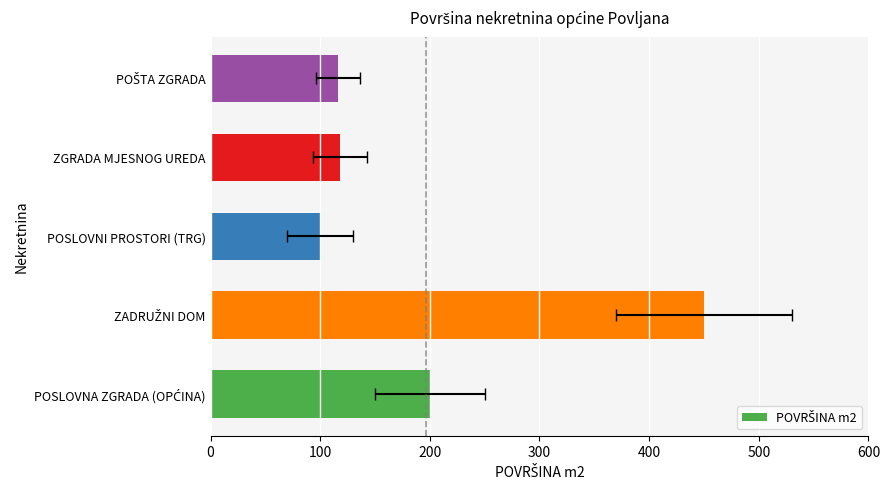

What is the sum of all values?

984